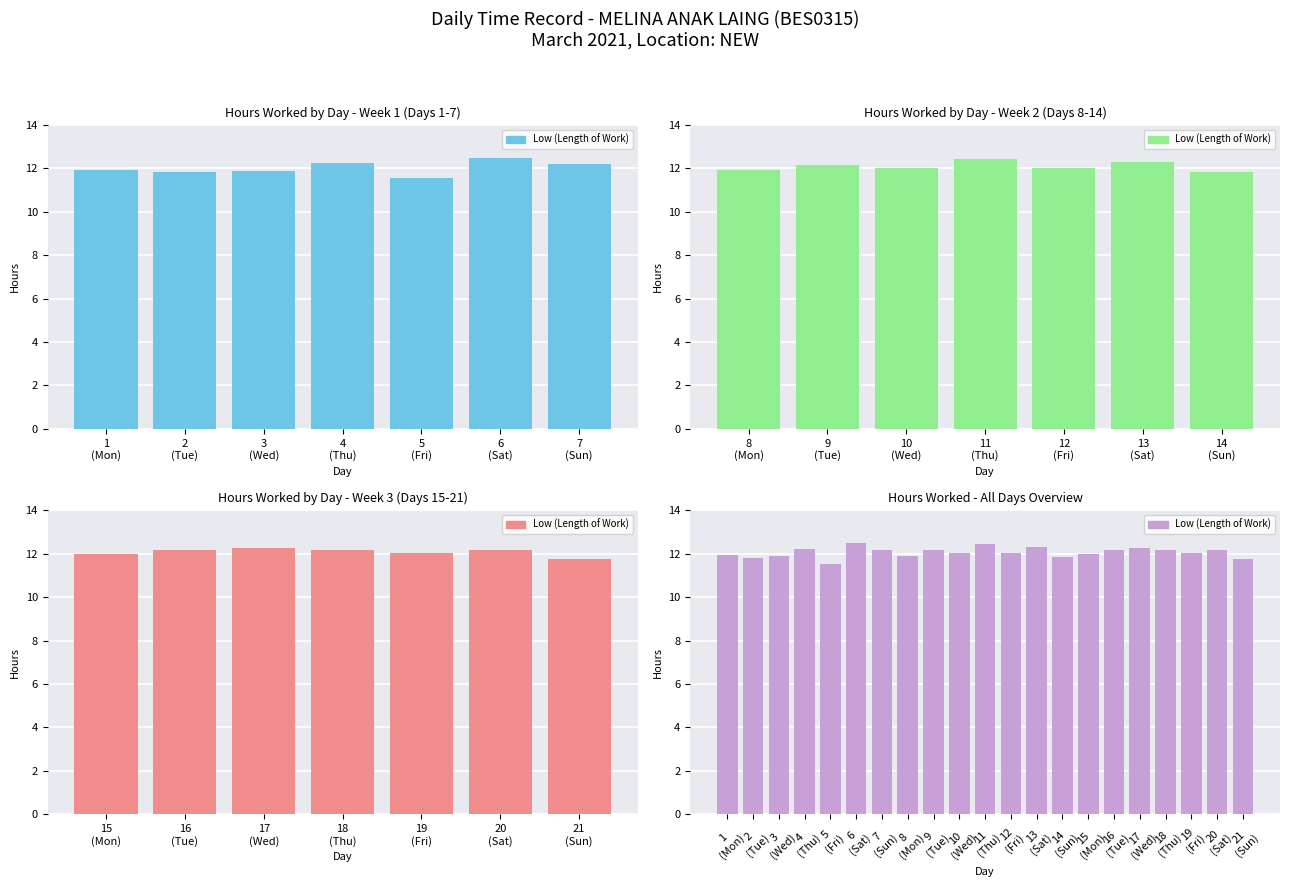

What is the difference between the maximum and minimum values?

0.9